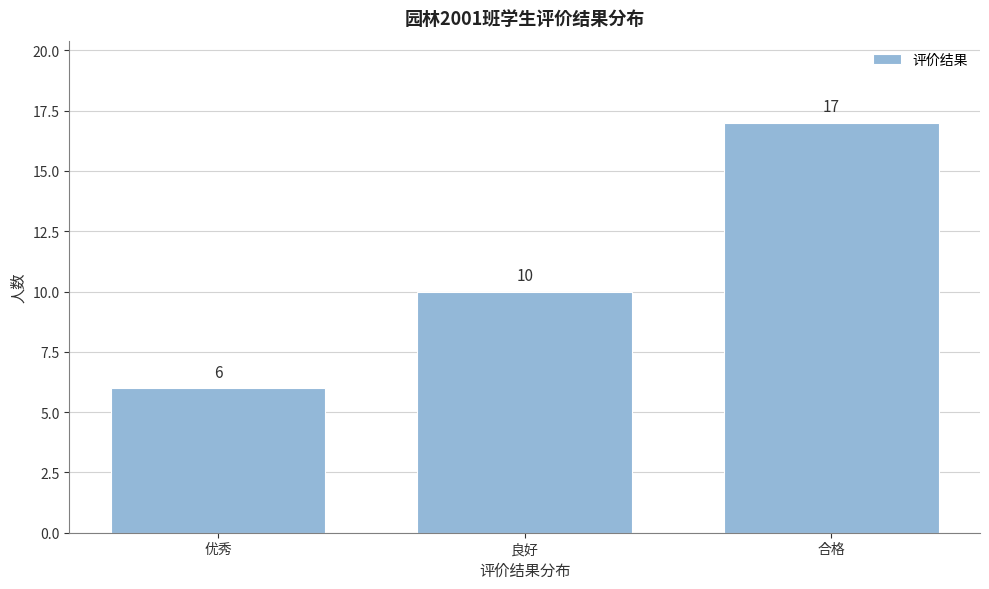

Reading left to right, extract all data points from this chart.

优秀=6	良好=10	合格=17